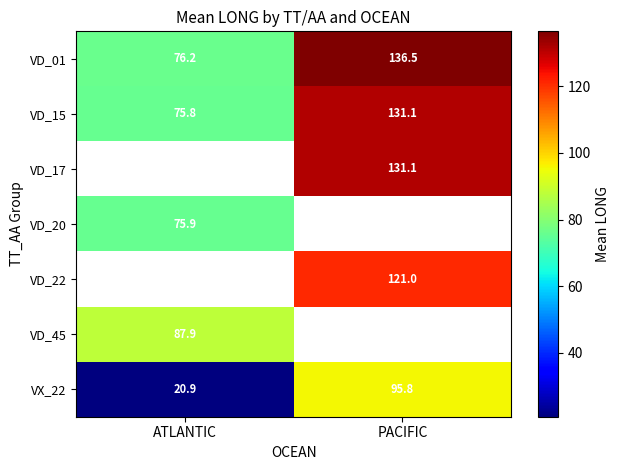

What is the greatest value displayed?

136.5